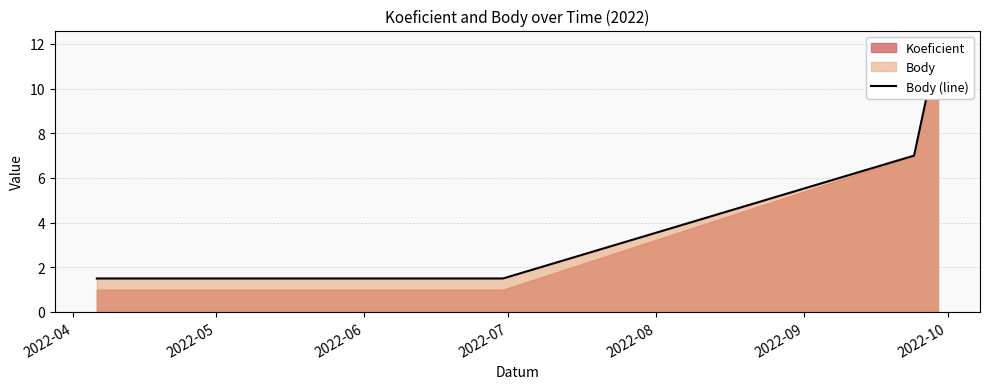

How many data points does each series have?

12